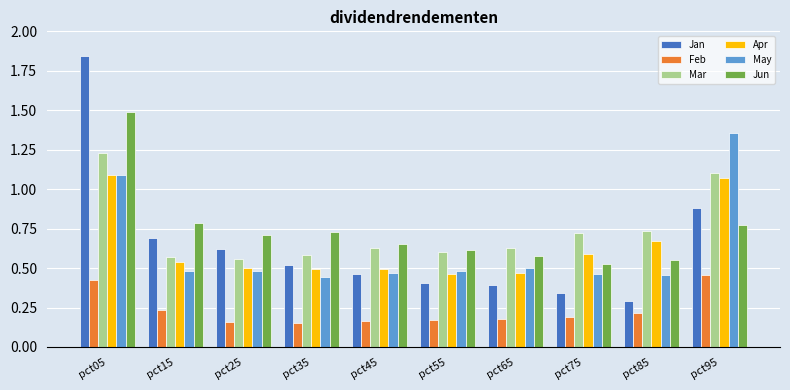

True or false: Feb has a value of 0.1 at pct55.

False